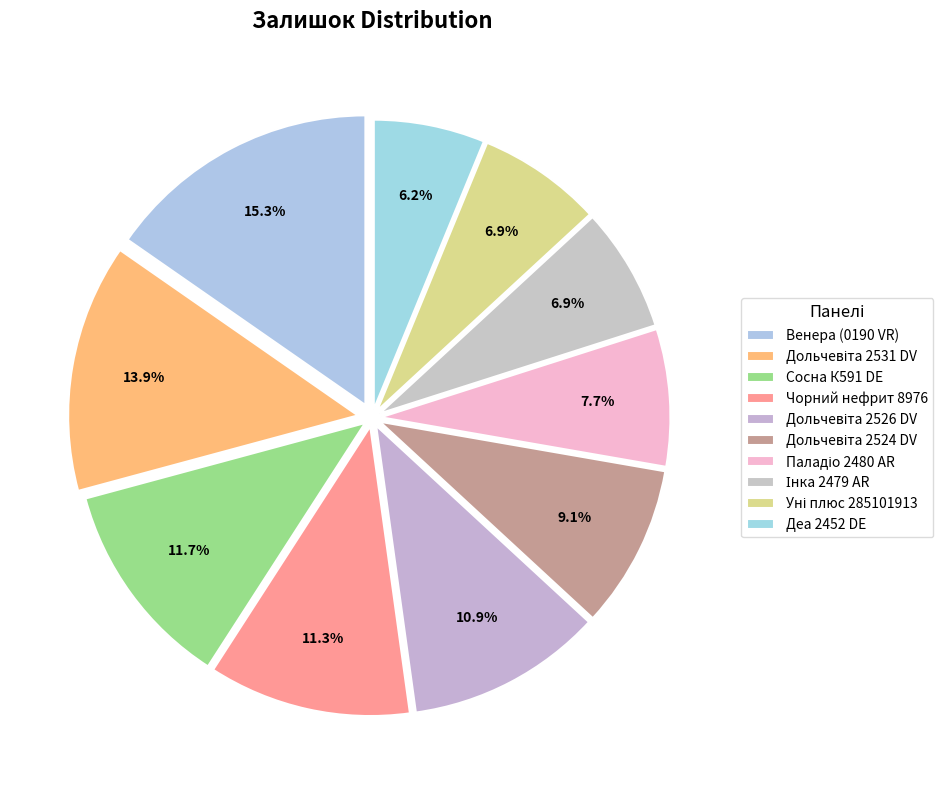

Rank the categories by value from lowest to highest.

Деа 2452 DE, Інка 2479 AR, Уні плюс 285101913, Паладіо 2480 AR, Дольчевіта 2524 DV, Дольчевіта 2526 DV, Чорний нефрит 8976, Сосна К591 DE, Дольчевіта 2531 DV, Венера (0190 VR)